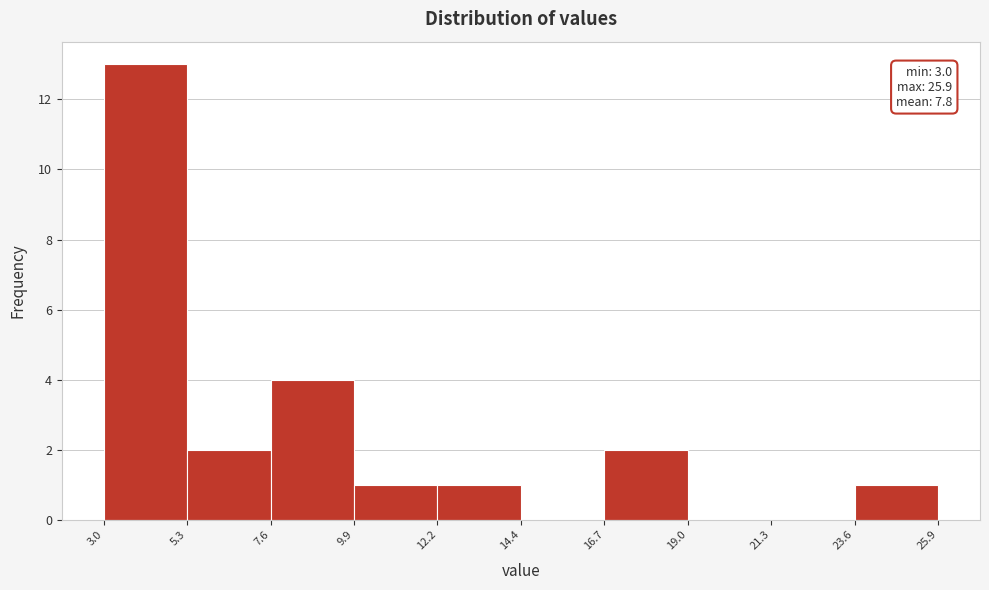

Over which range of the x-axis is the bar tallest?

3.0 to 5.3